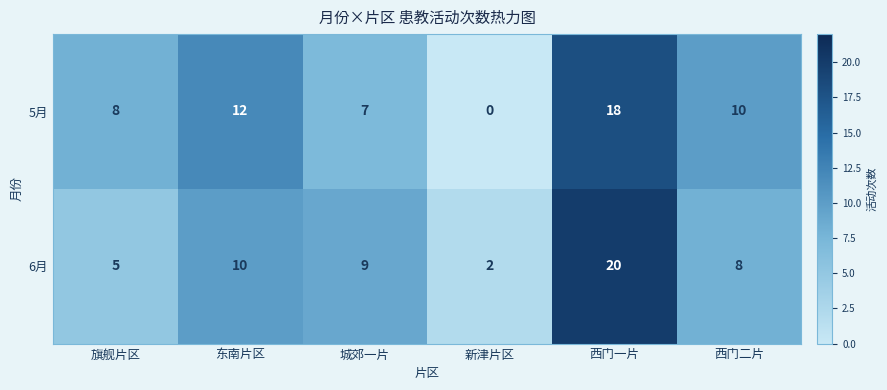

What is the spread (max minus min) of values at 旗舰片区?

3